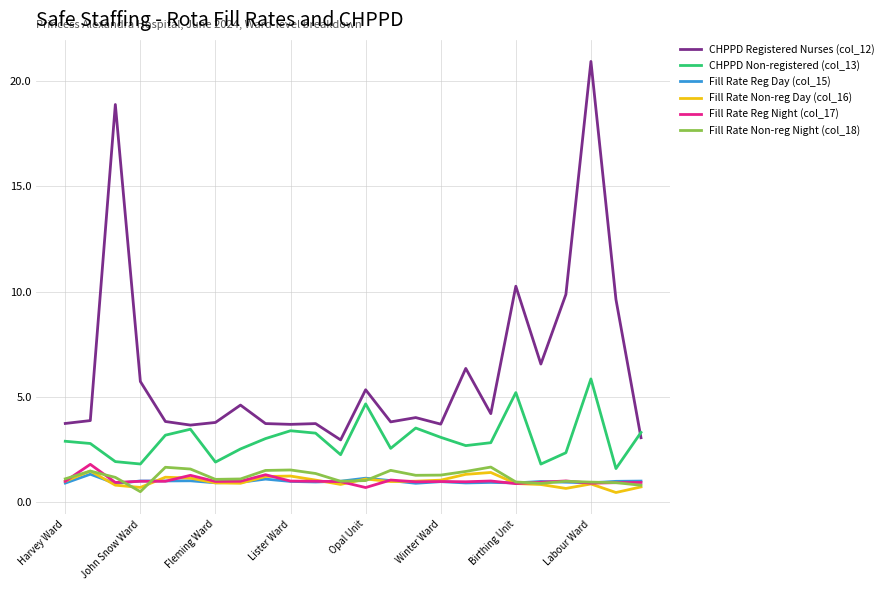

True or false: CHPPD Non-registered (col_13) and Fill Rate Reg Night (col_17) intersect in this chart.

False